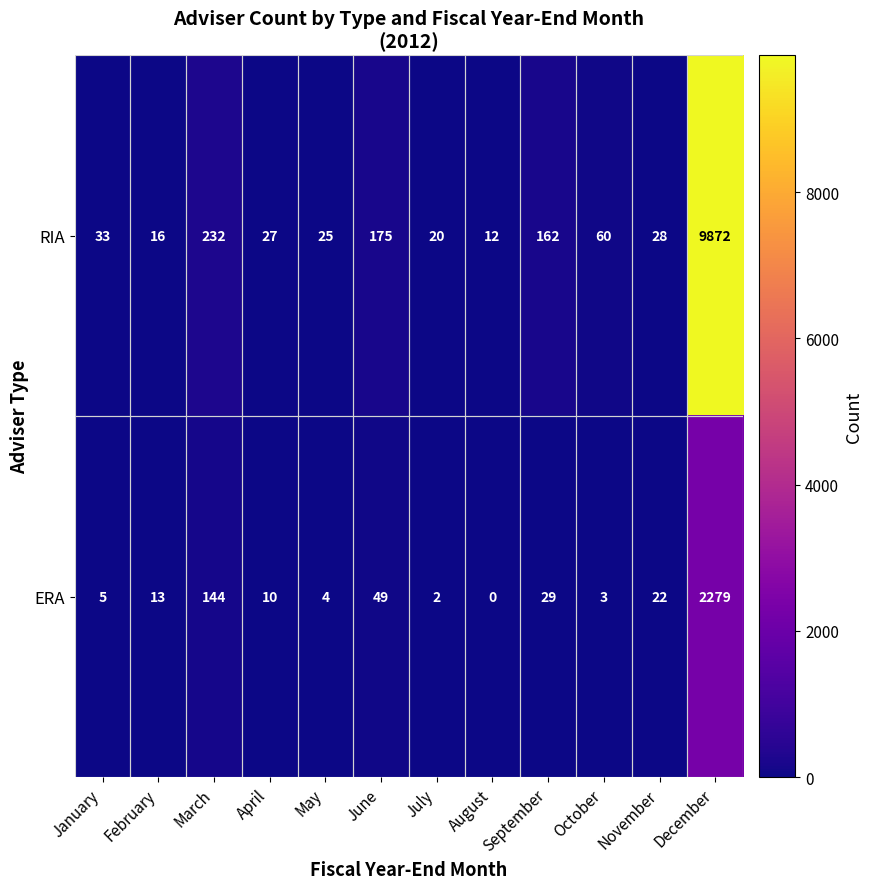

What is the maximum value for ERA?

2279